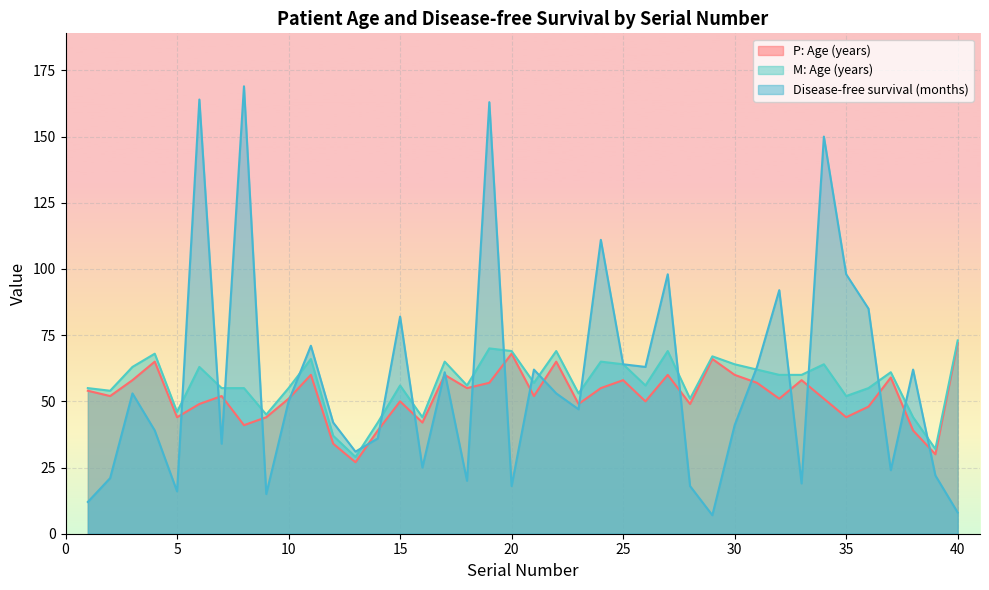

True or false: M: Age (years) has a value of 73 at 40.

True